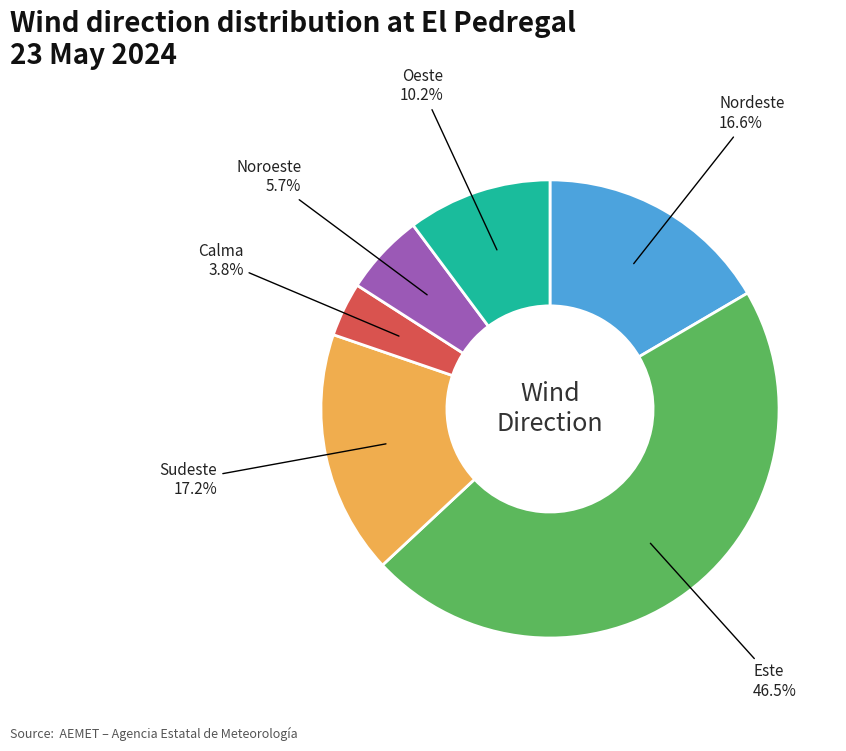

To the nearest percent, what is the average slice percentage?

17%